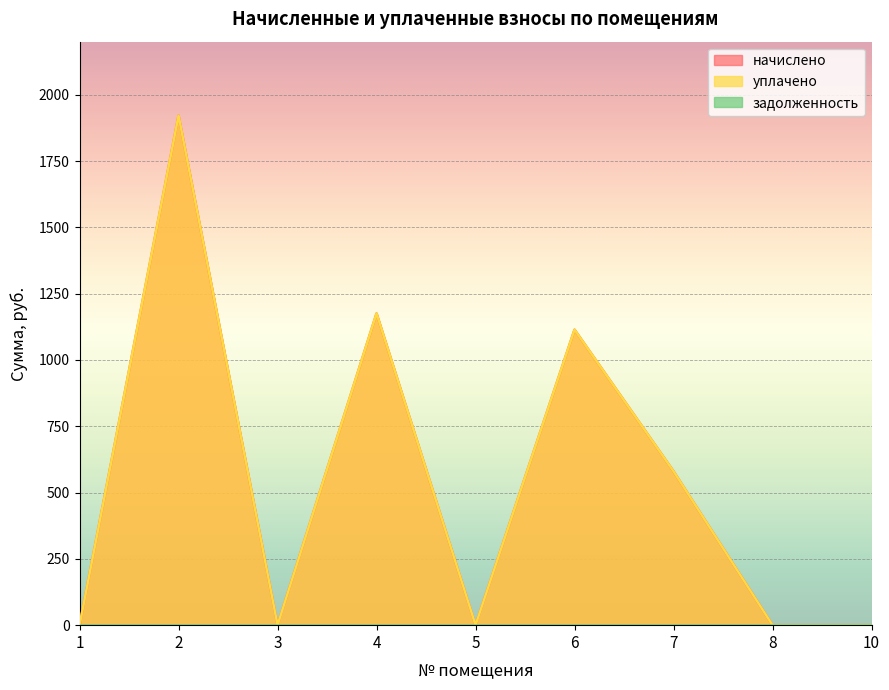

Is it true that уплачено equals 1175.4 at 4?

True